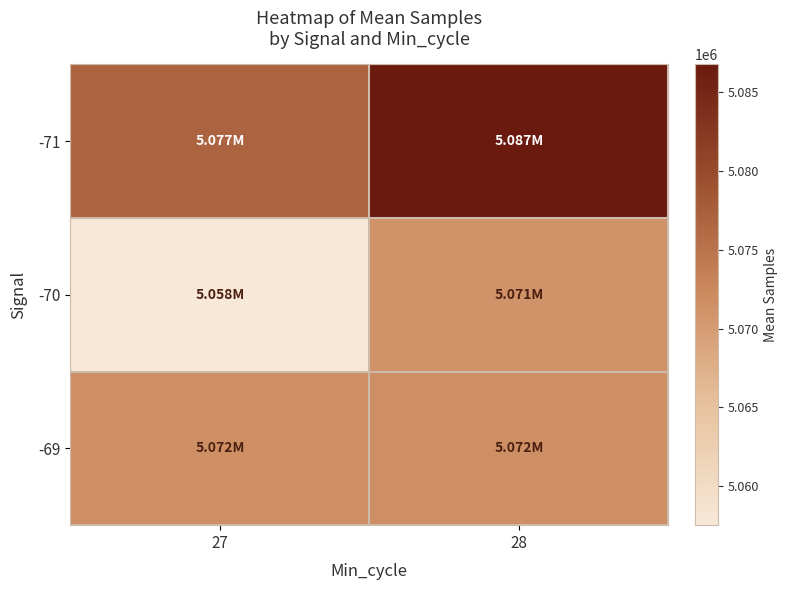

How many series are shown in this chart?

3